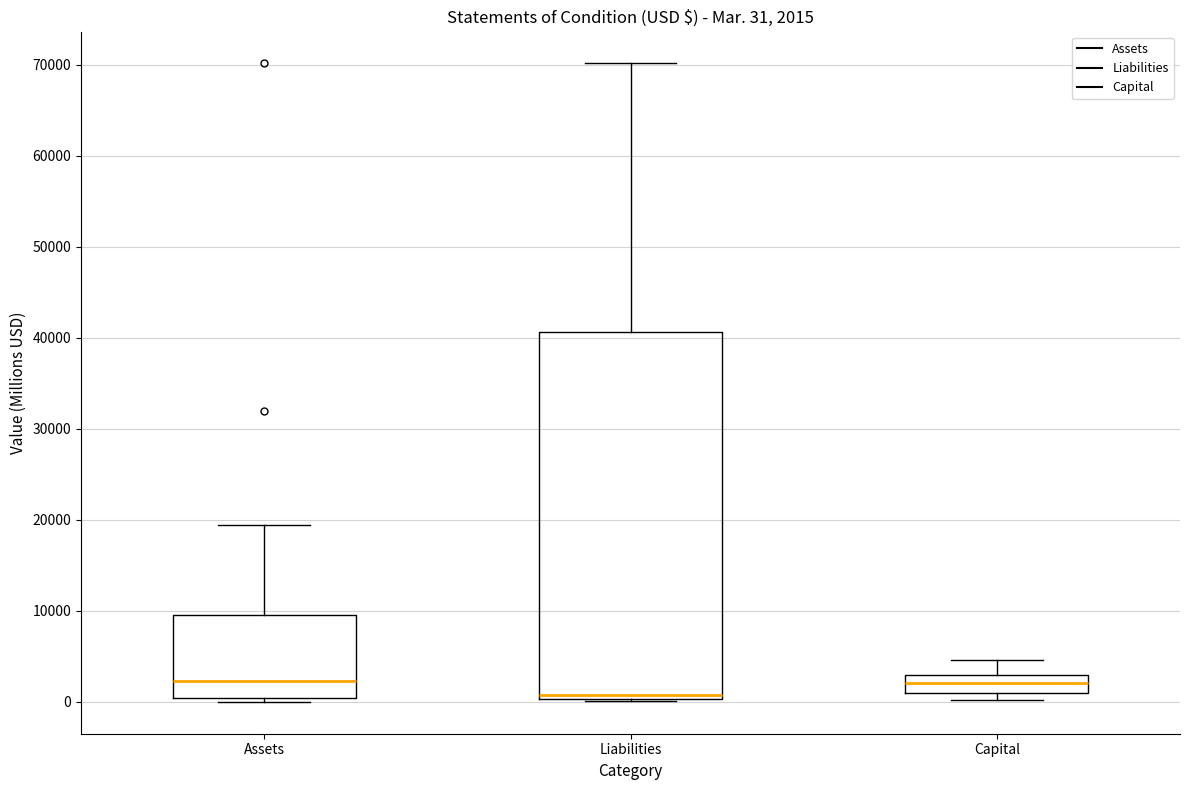

Comparing the boxes themselves (not the whiskers), which one is the tallest?

Liabilities